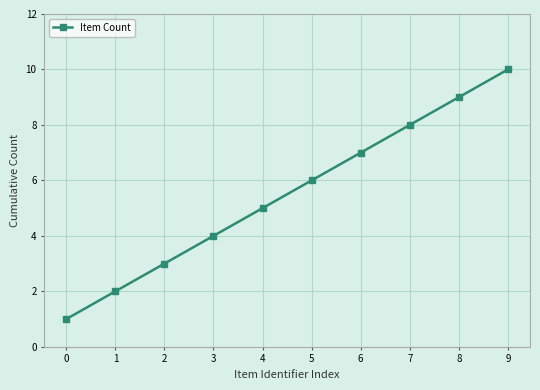

Rank the categories by value from lowest to highest.

0, 1, 2, 3, 4, 5, 6, 7, 8, 9